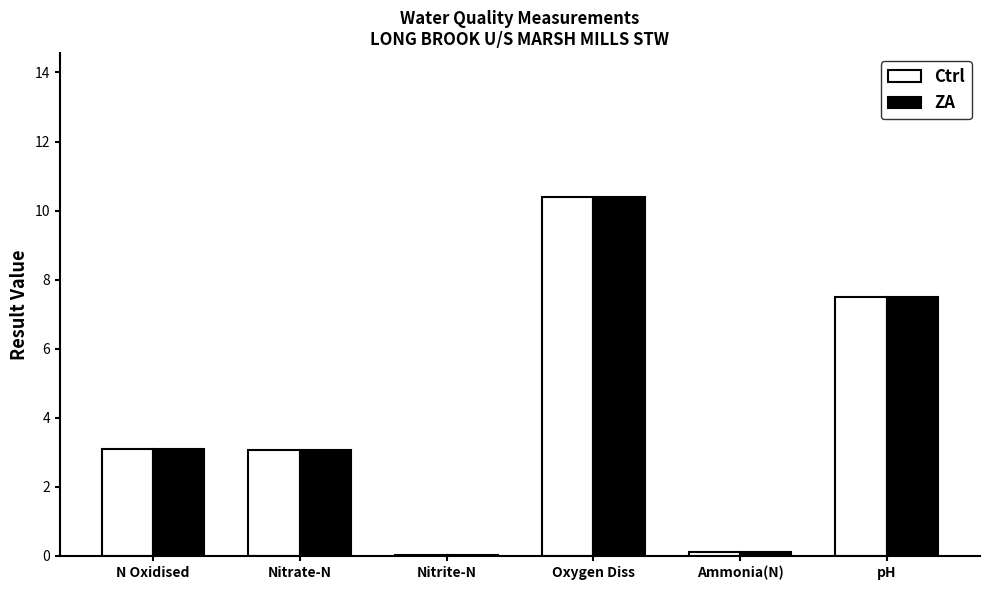

What value does the ZA series have at Oxygen Diss?

10.4